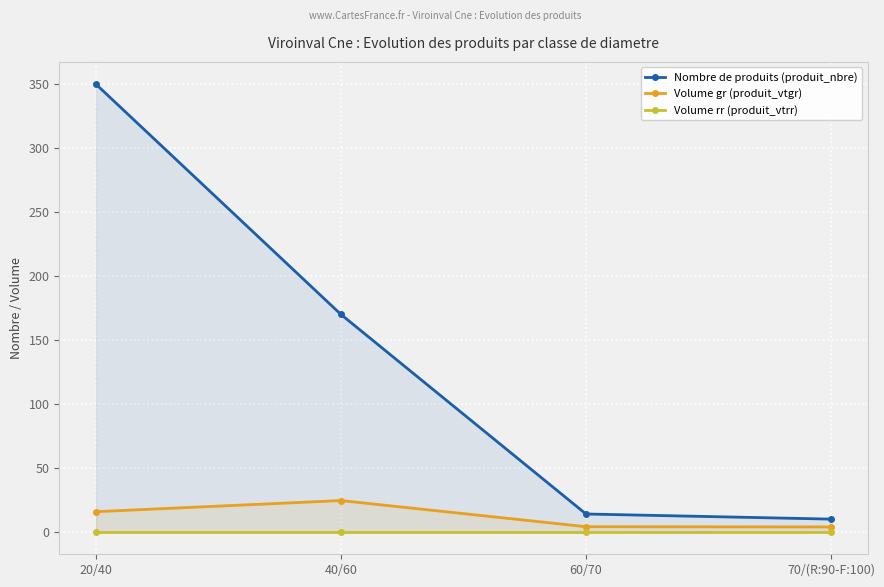

The Nombre de produits (produit_nbre) series shows 10.0 at 70/(R:90-F:100). True or false?

True